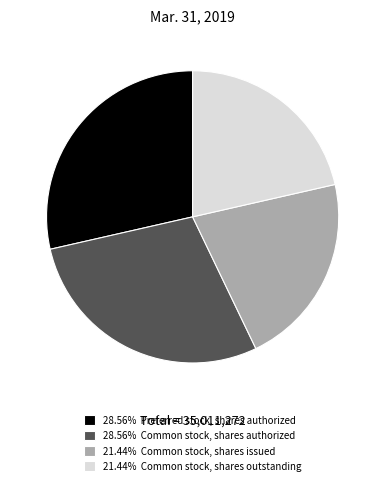

Does 21.44% Common stock, shares issued represent more than half of the total?

No